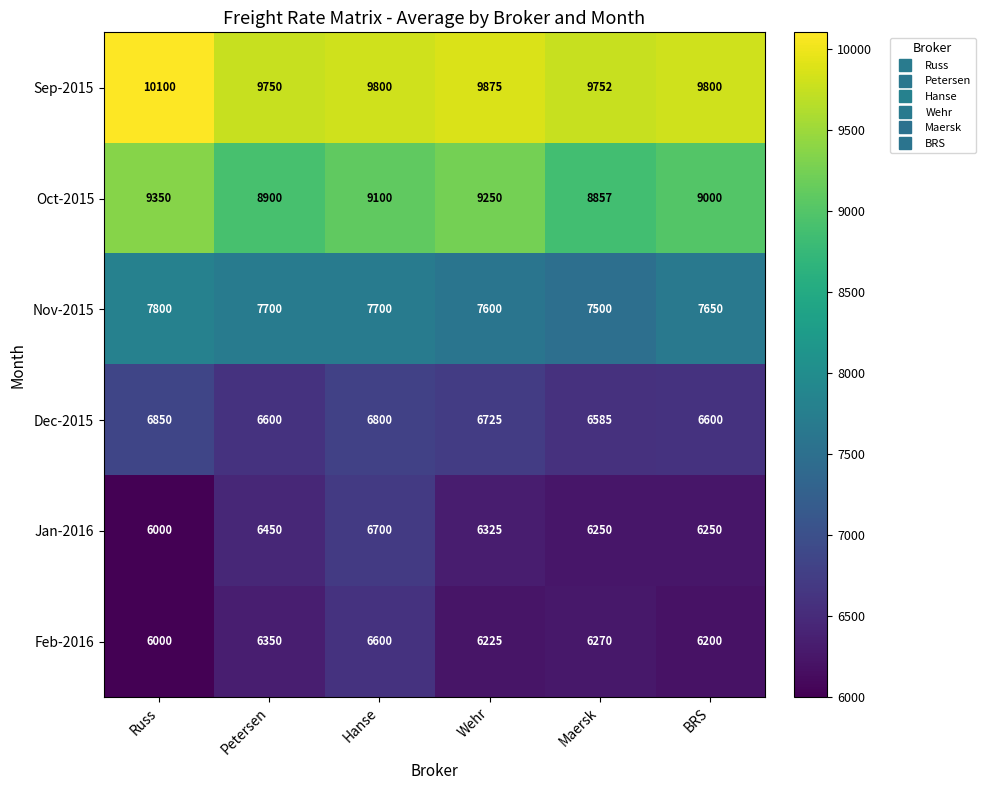

What is the sum of all Sep-2015 values?

59077